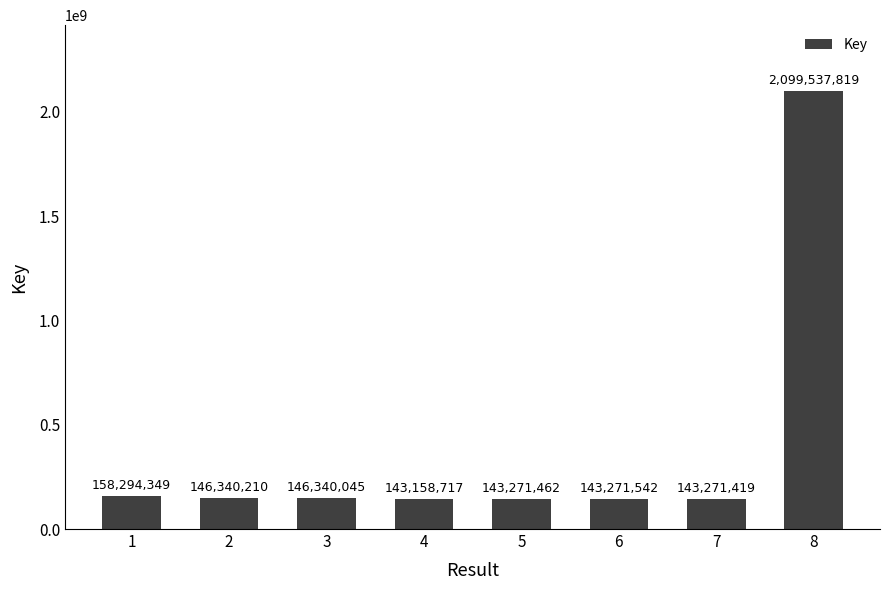

Rank the categories by value from lowest to highest.

4, 7, 5, 6, 3, 2, 1, 8